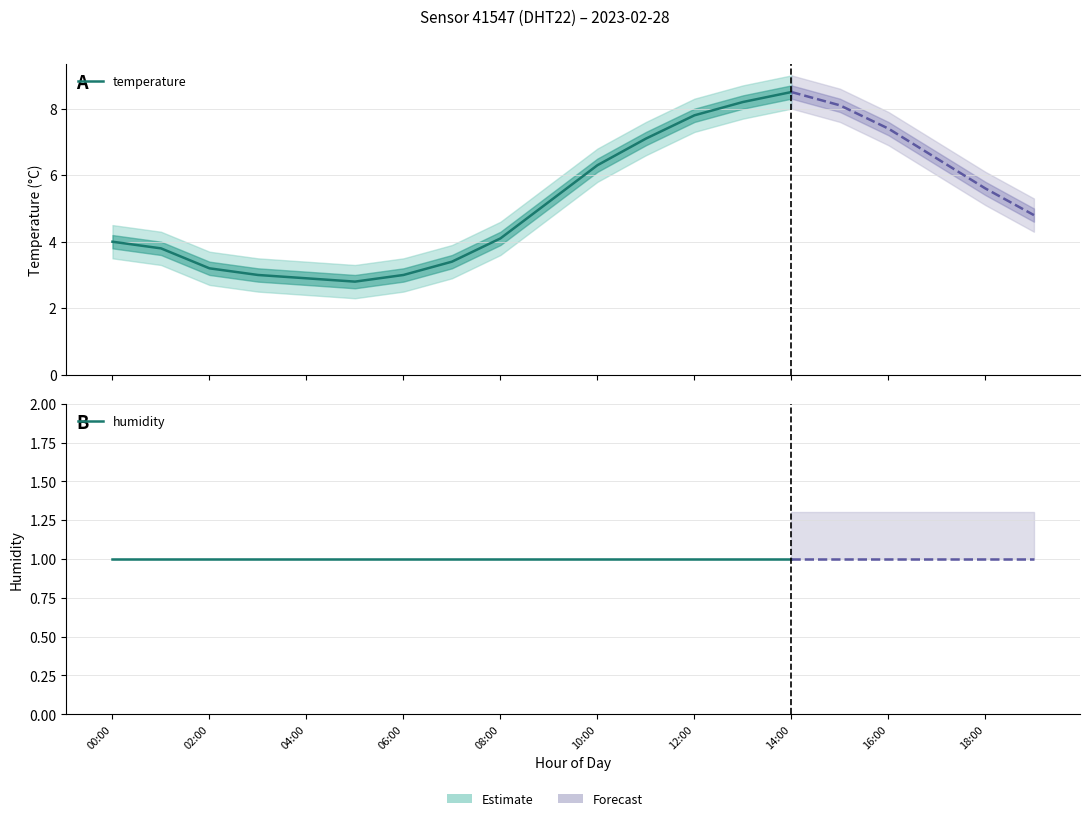

At how many categories does at least one series exceed 3?

11